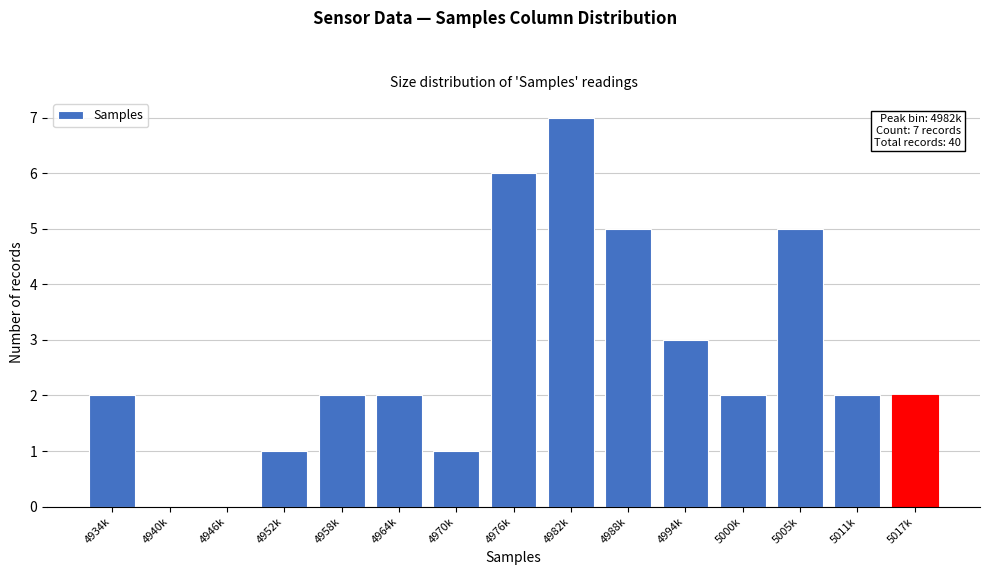

Reading right to left, transcribe all the data shown in this chart.

5017k=2	5011k=2	5005k=5	5000k=2	4994k=3	4988k=5	4982k=7	4976k=6	4970k=1	4964k=2	4958k=2	4952k=1	4946k=0	4940k=0	4934k=2